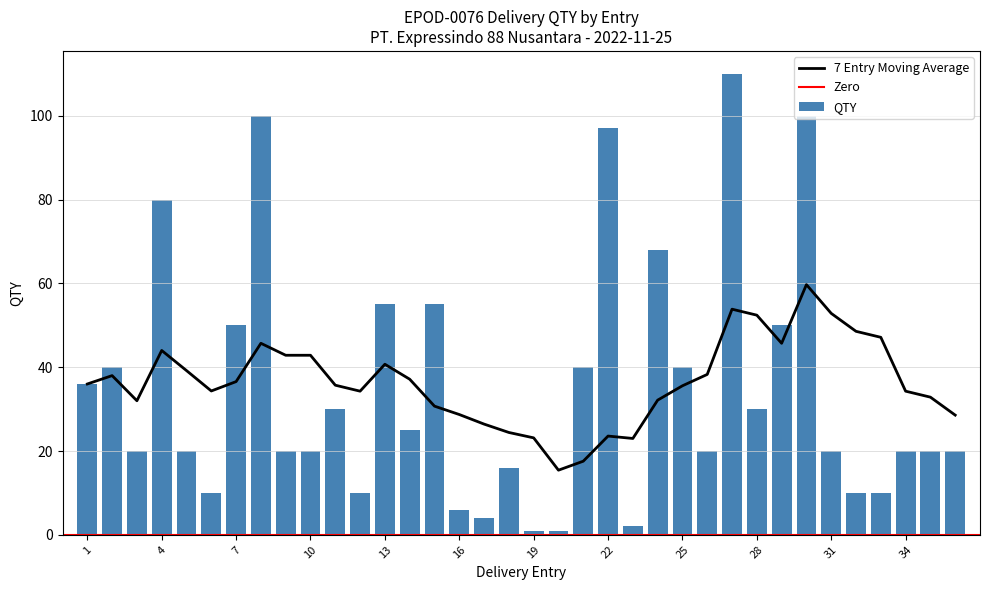

What is the difference between the maximum and minimum values?

109